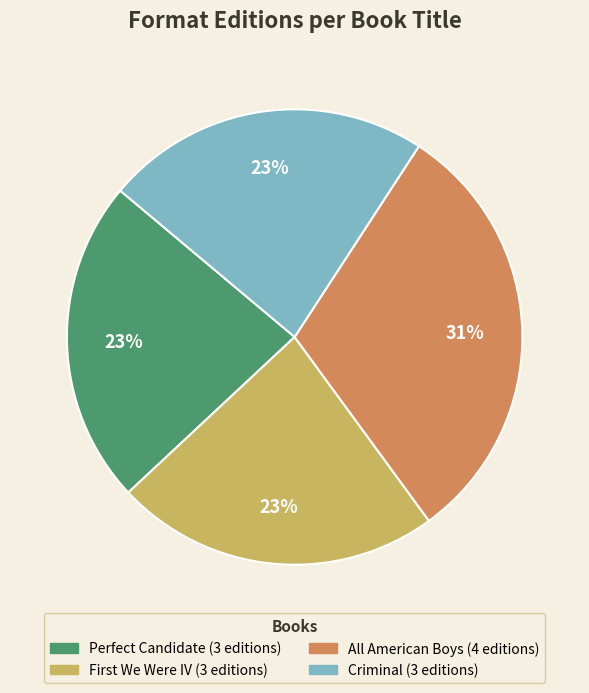

Between Perfect Candidate and All American Boys, which is larger?

All American Boys